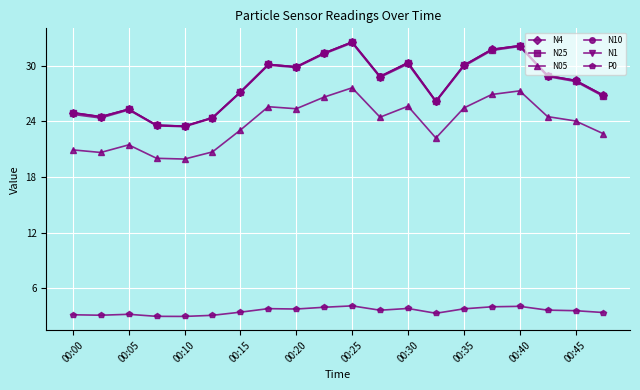

What is the lowest value of the N05 series?

19.9